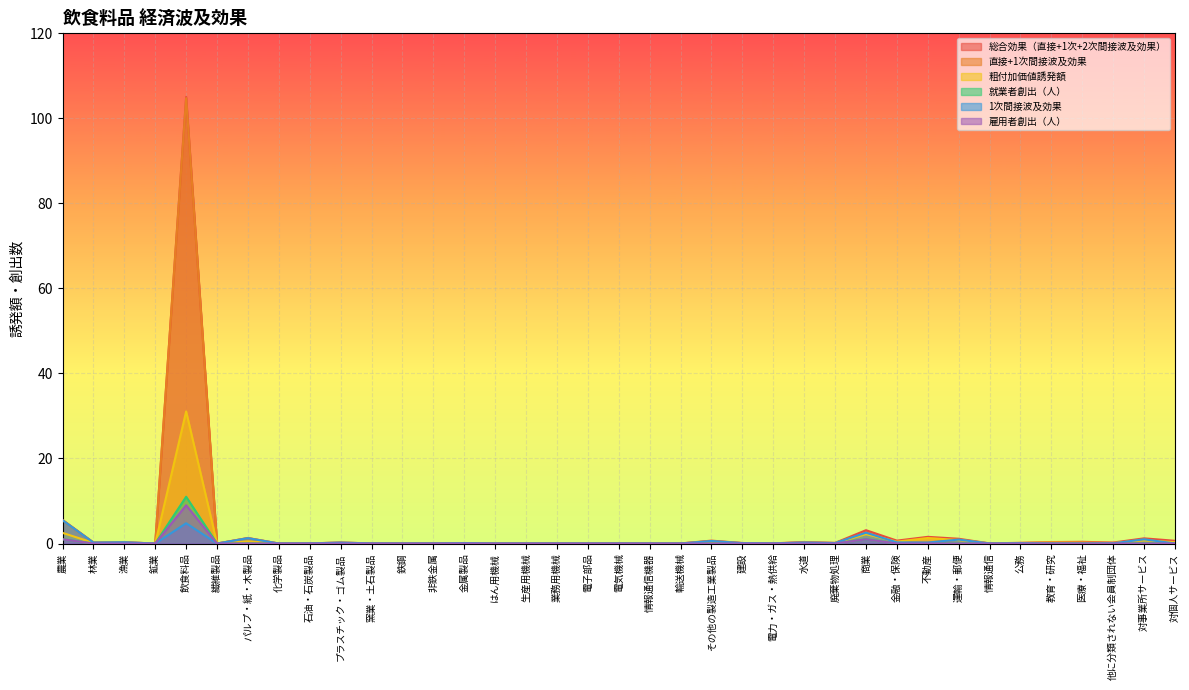

What are all the series names shown in the legend?

総合効果（直接+1次+2次間接波及効果）, 直接+1次間接波及効果, 粗付加価値誘発額, 就業者創出（人）, 1次間接波及効果, 雇用者創出（人）